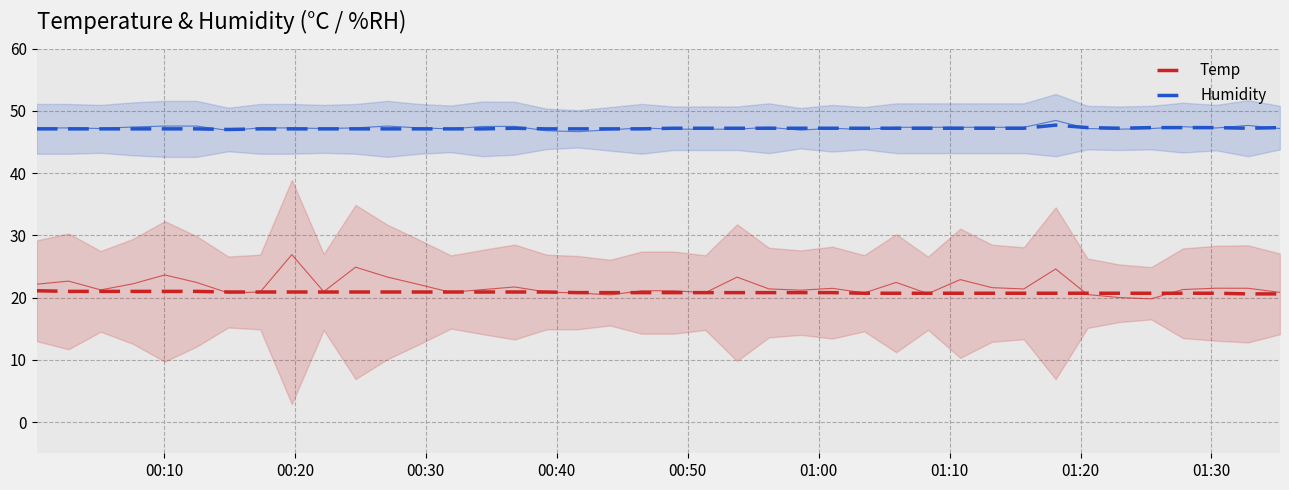

True or false: Humidity and Temp intersect in this chart.

False